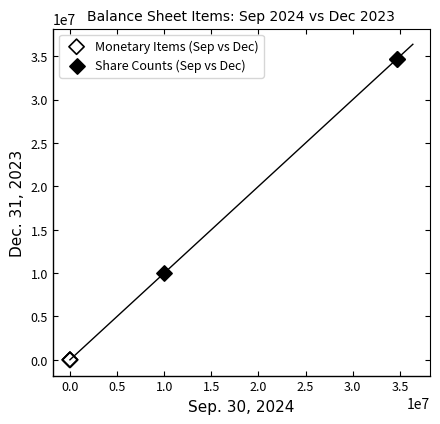

Which series has the widest spread of Y values?

Share Counts (Sep vs Dec)